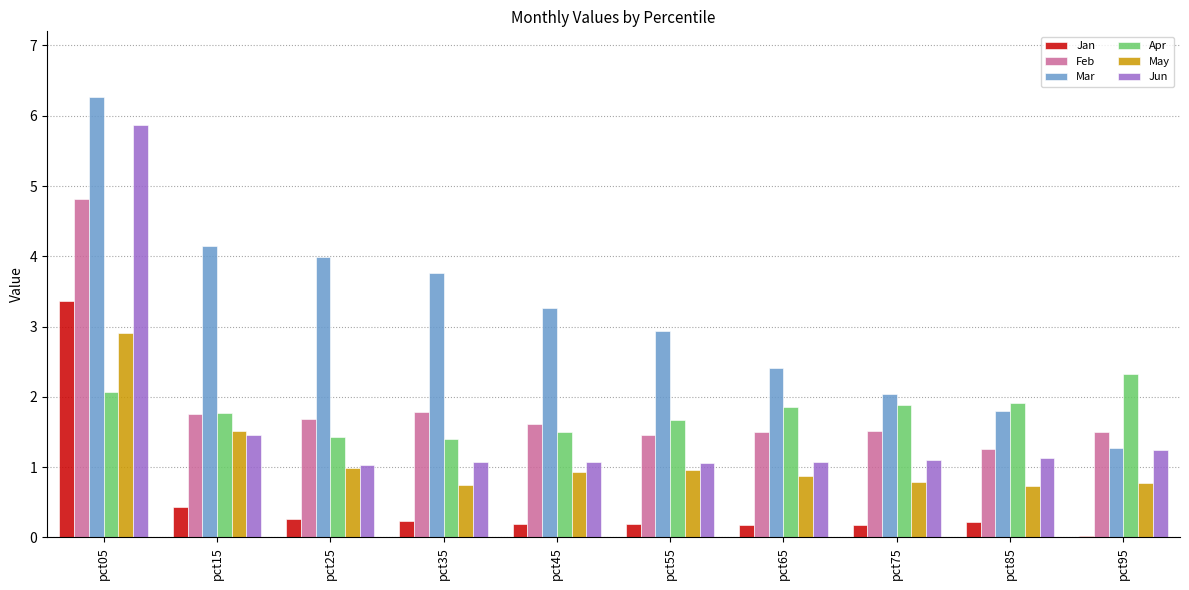

Does the chart contain stacked bars?

No